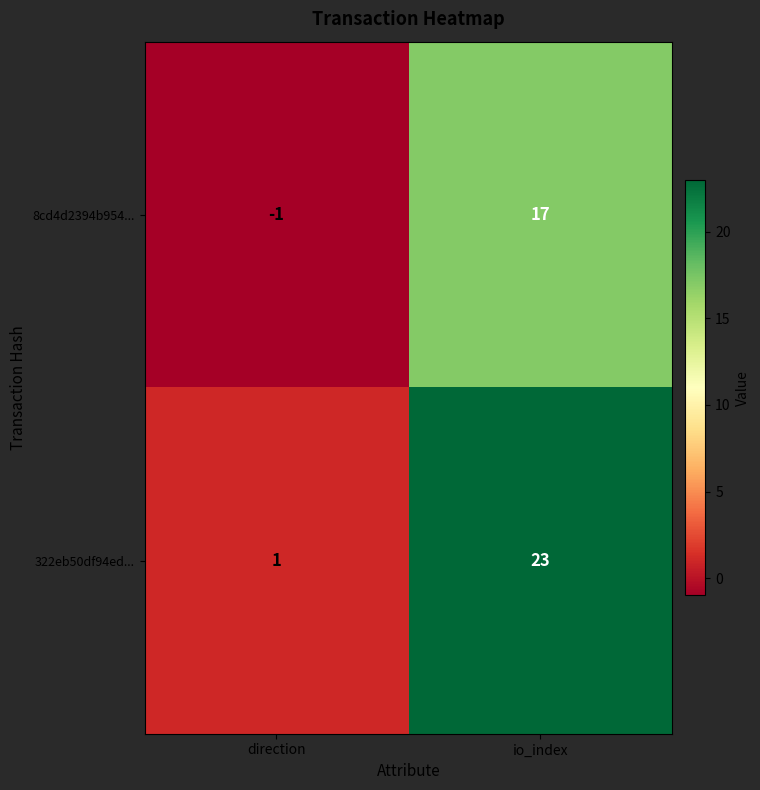

Reading left to right, transcribe all the data shown in this chart.

8cd4d2394b954...: -1	17
322eb50df94ed...: 1	23